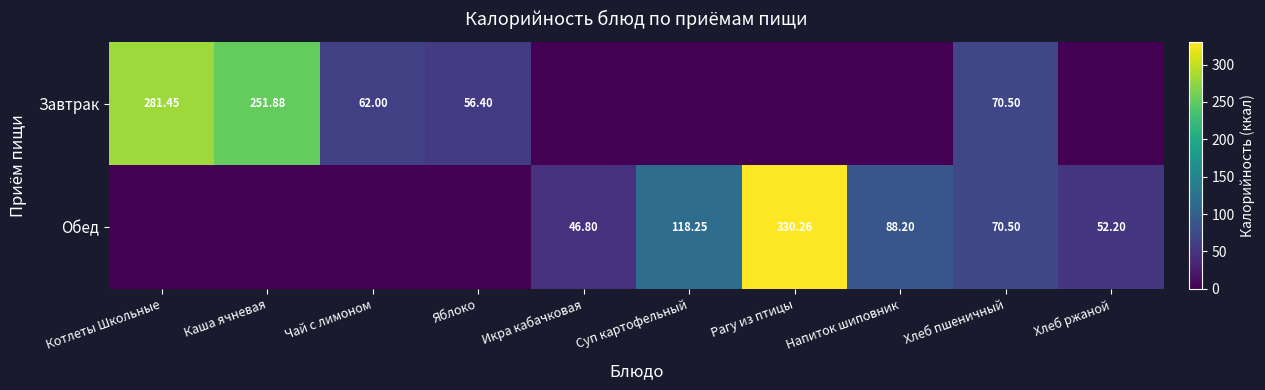

What is the total value across all series at Чай с лимоном?

62.0